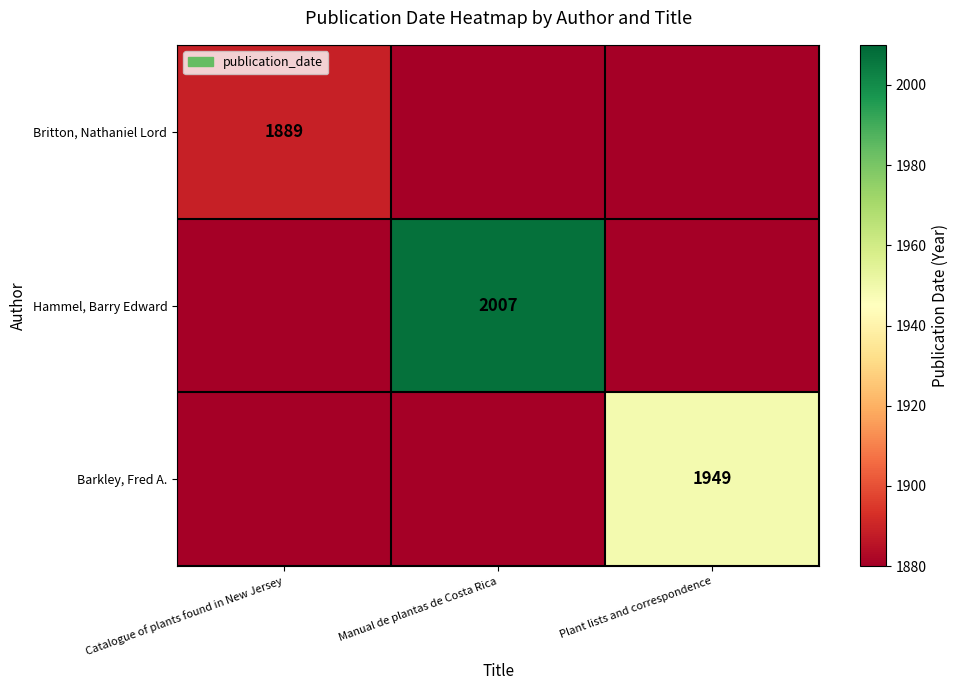

Count the number of data series in this chart.

3